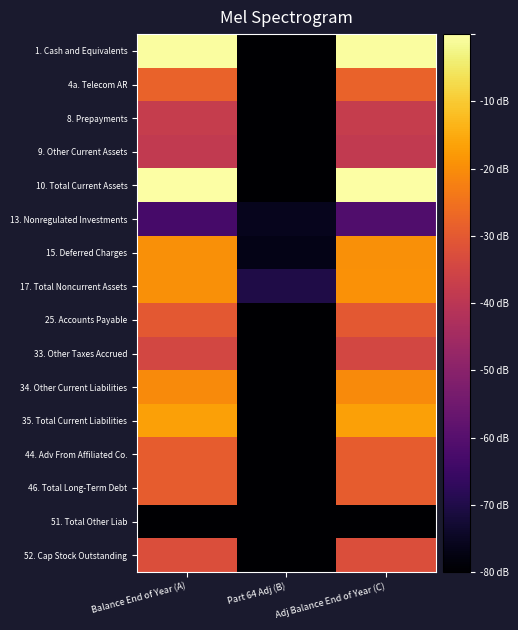

At which category is the sum across all series the highest?

Adj Balance End of Year (C)